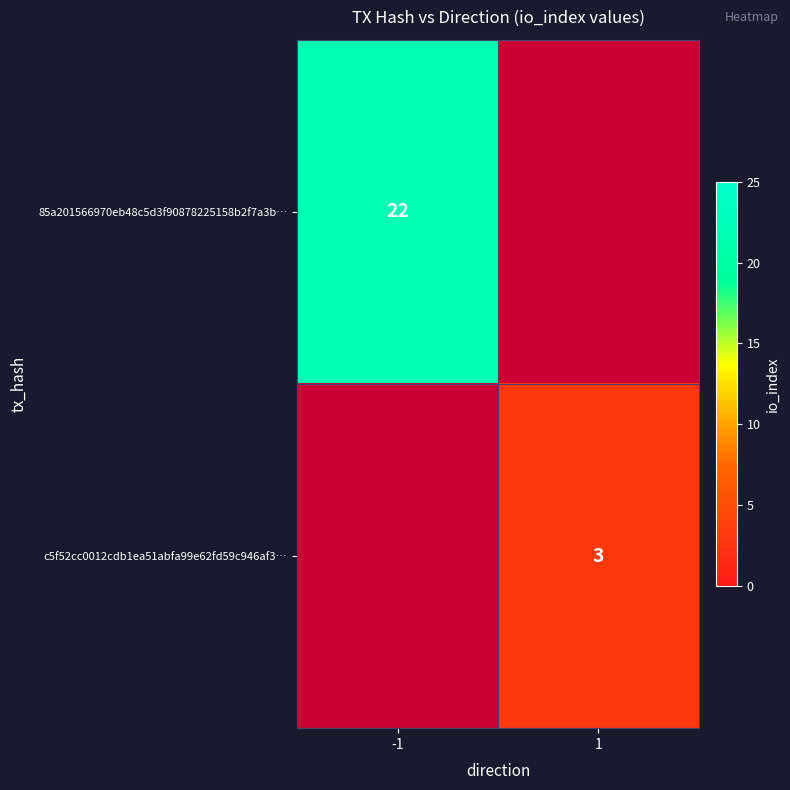

True or false: 85a201566970eb48c5d3f90878225158b2f7a3b… has a value of 14 at -1.

False